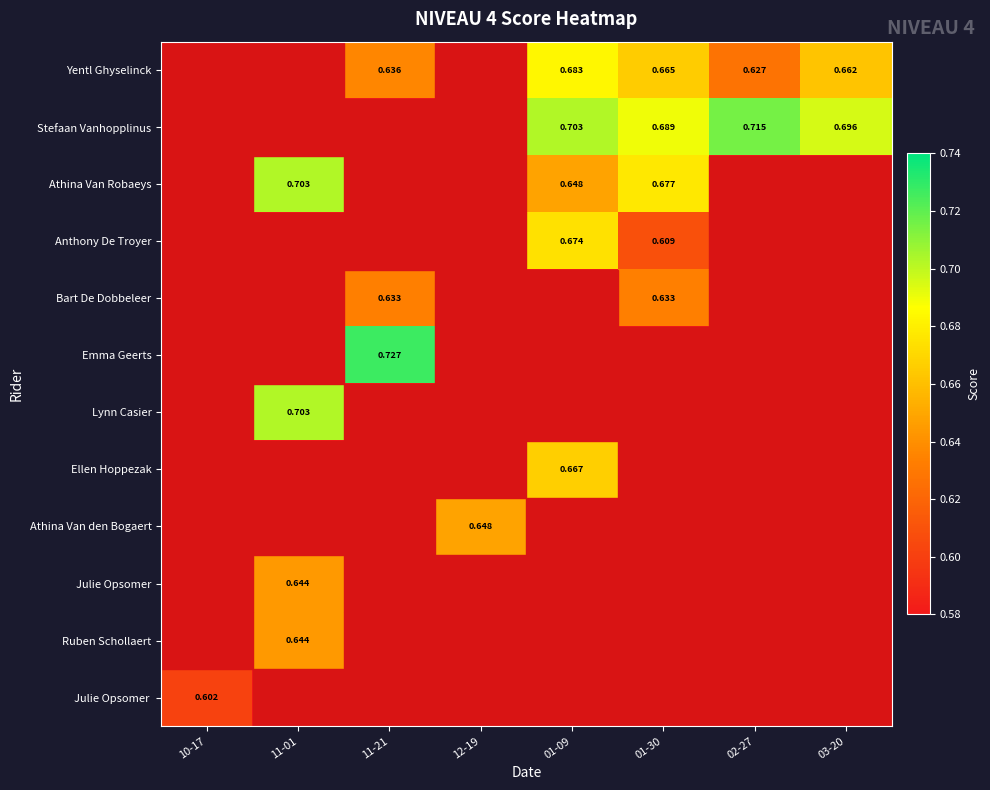

At which category is the sum across all series the highest?

01-09